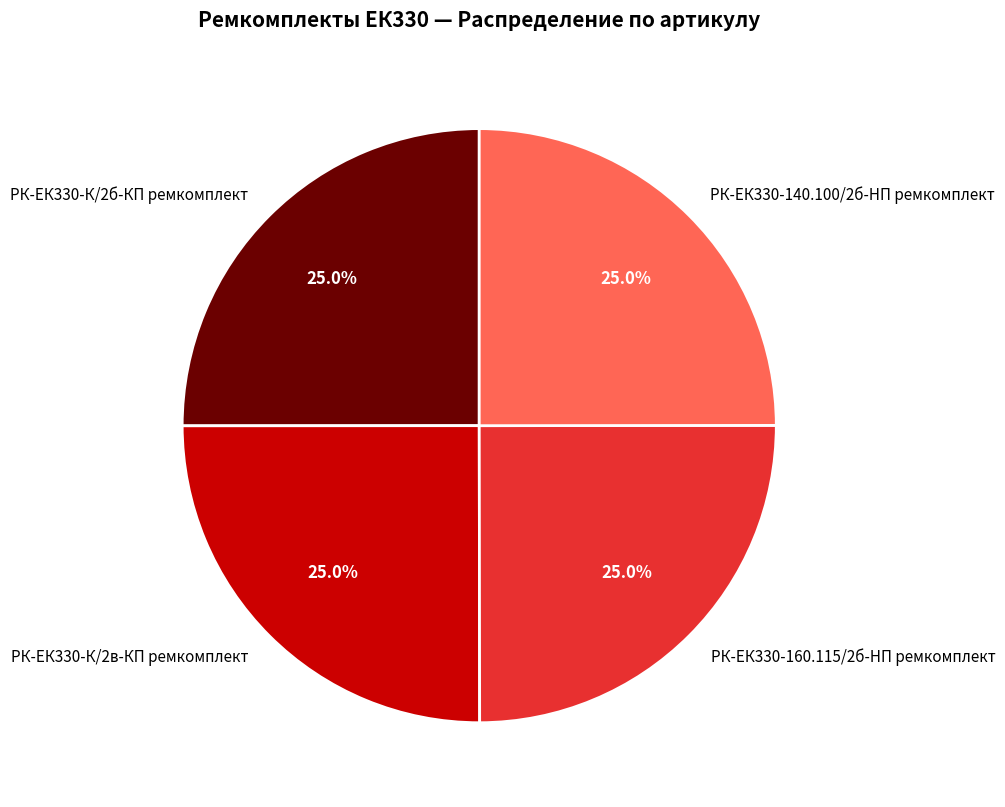

To the nearest percent, what percentage of the pie is РК-ЕК330-140.100/2б-HП ремкомплект?

25%